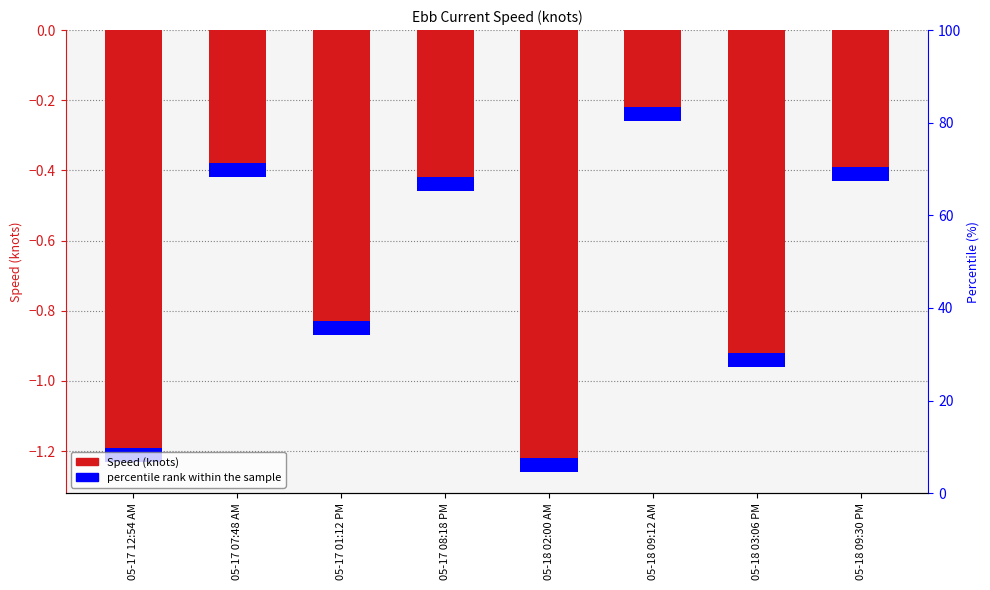

Between 05-18 09:30 PM and 05-18 03:06 PM, which is larger?

05-18 09:30 PM